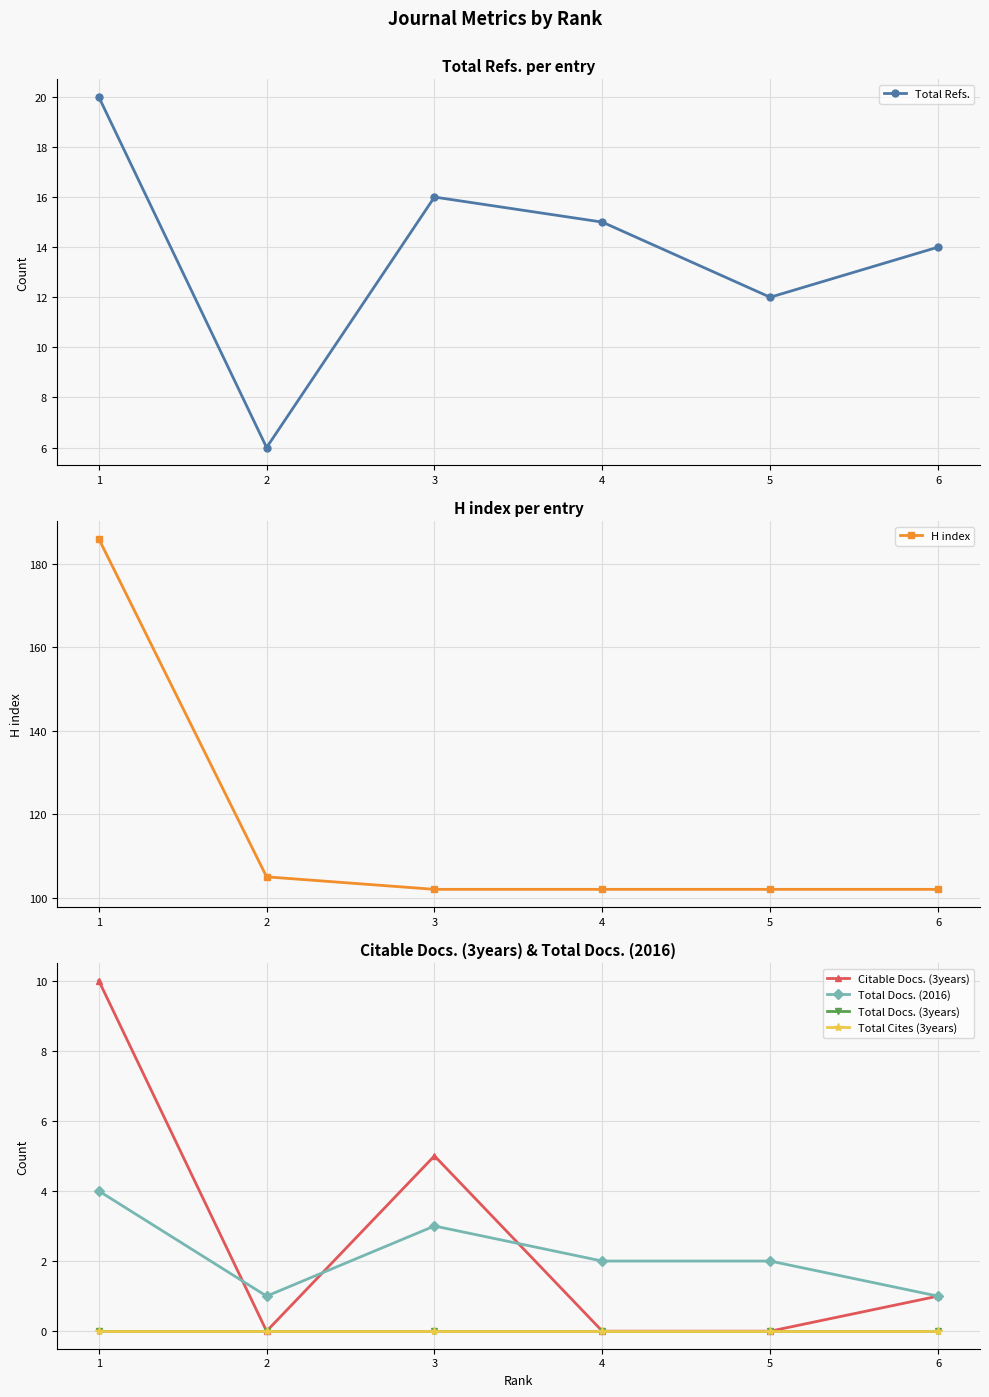

What are all the series names shown in the legend?

Total Refs., H index, Citable Docs. (3years), Total Docs. (2016), Total Docs. (3years), Total Cites (3years)